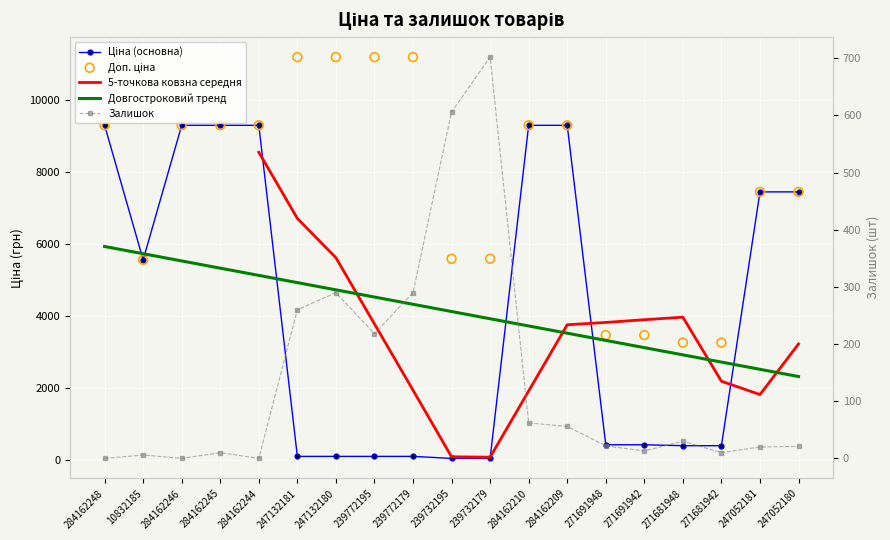

At which category is the sum across all series the highest?

284162244